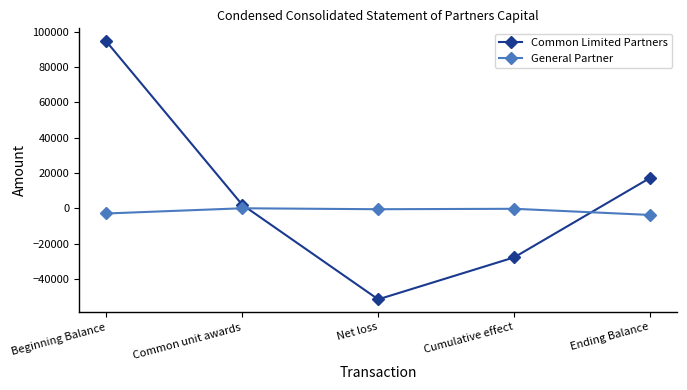

Between Beginning Balance and Ending Balance, which series saw the biggest shift?

Common Limited Partners